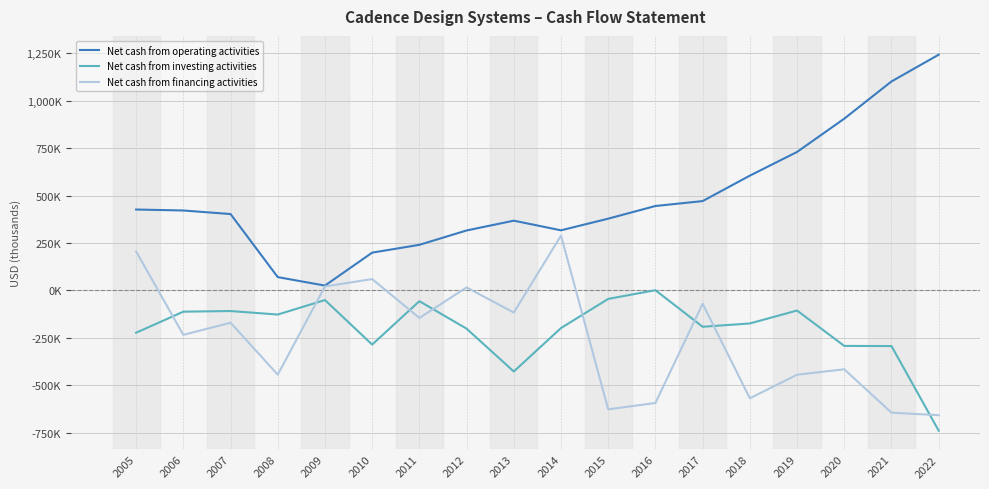

Which series has the largest total across all categories?

Net cash from operating activities